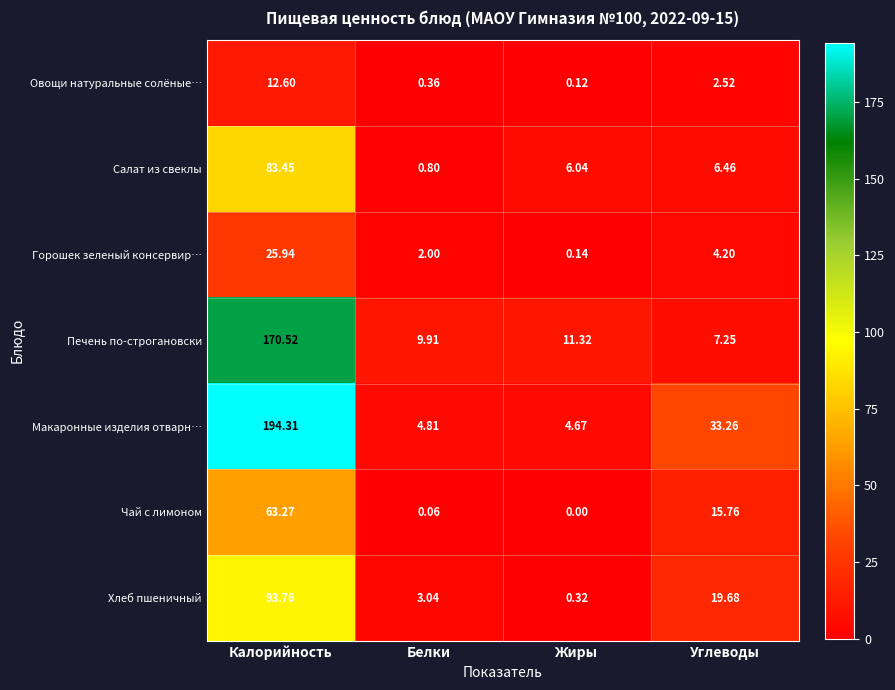

Which category has the highest value in the Печень по-строгановски series?

Калорийность